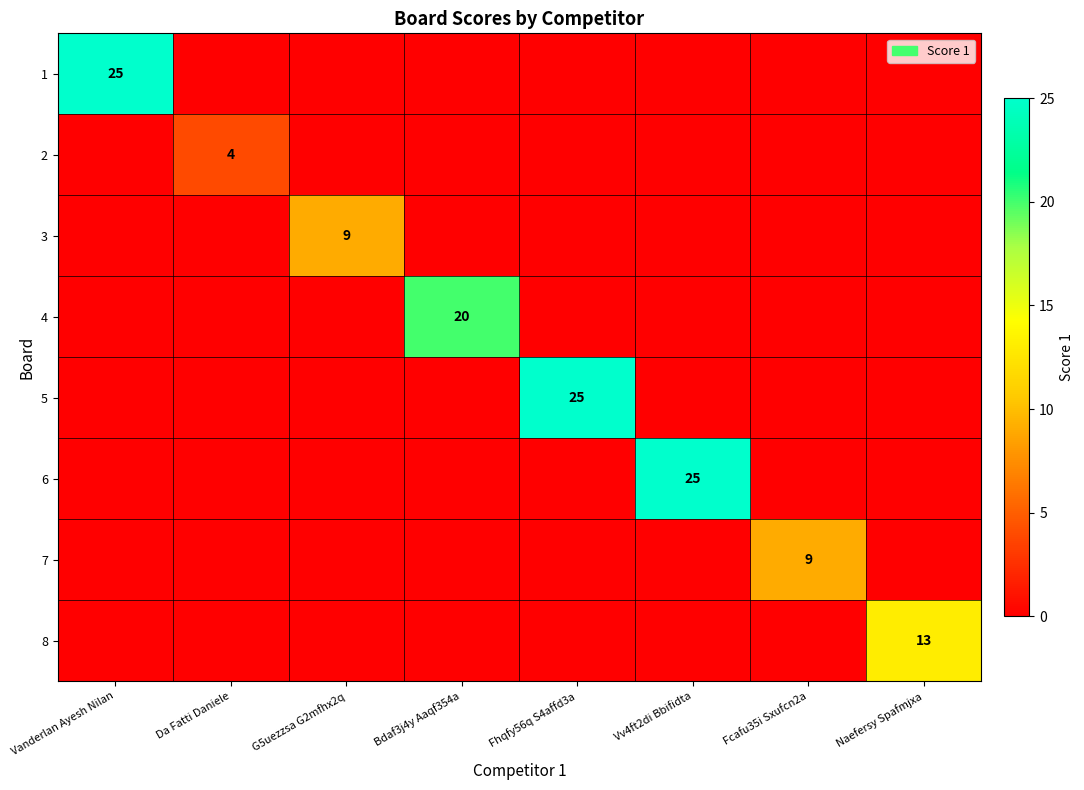

The 2 series shows 4 at Da Fatti Daniele. True or false?

True